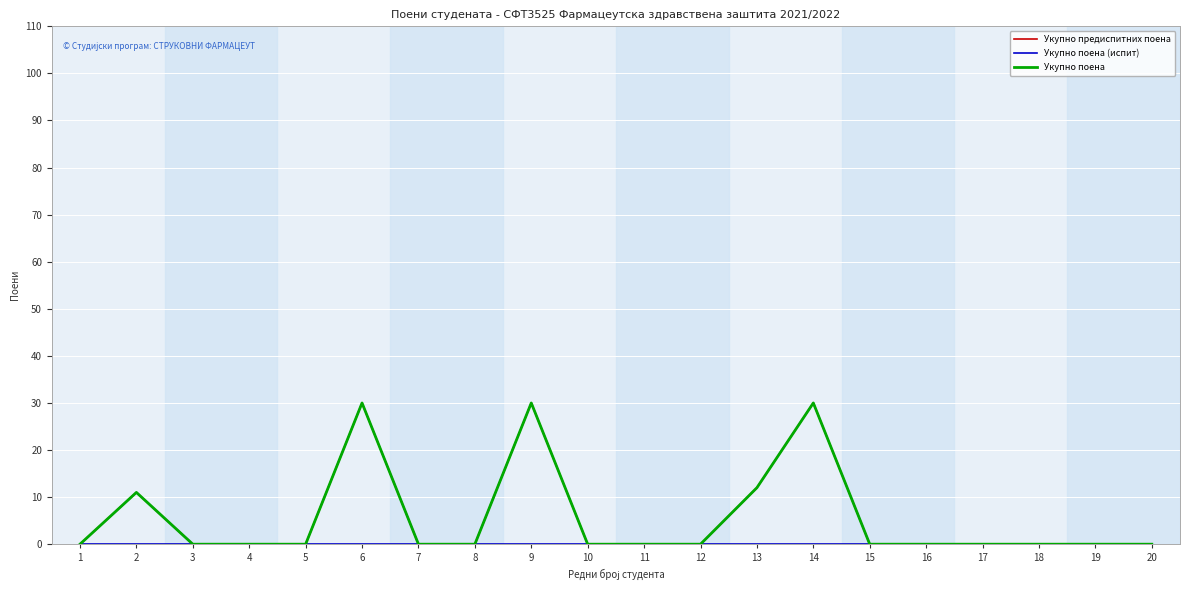

The value of Укупно предиспитних поена at 14 is 51. True or false?

False